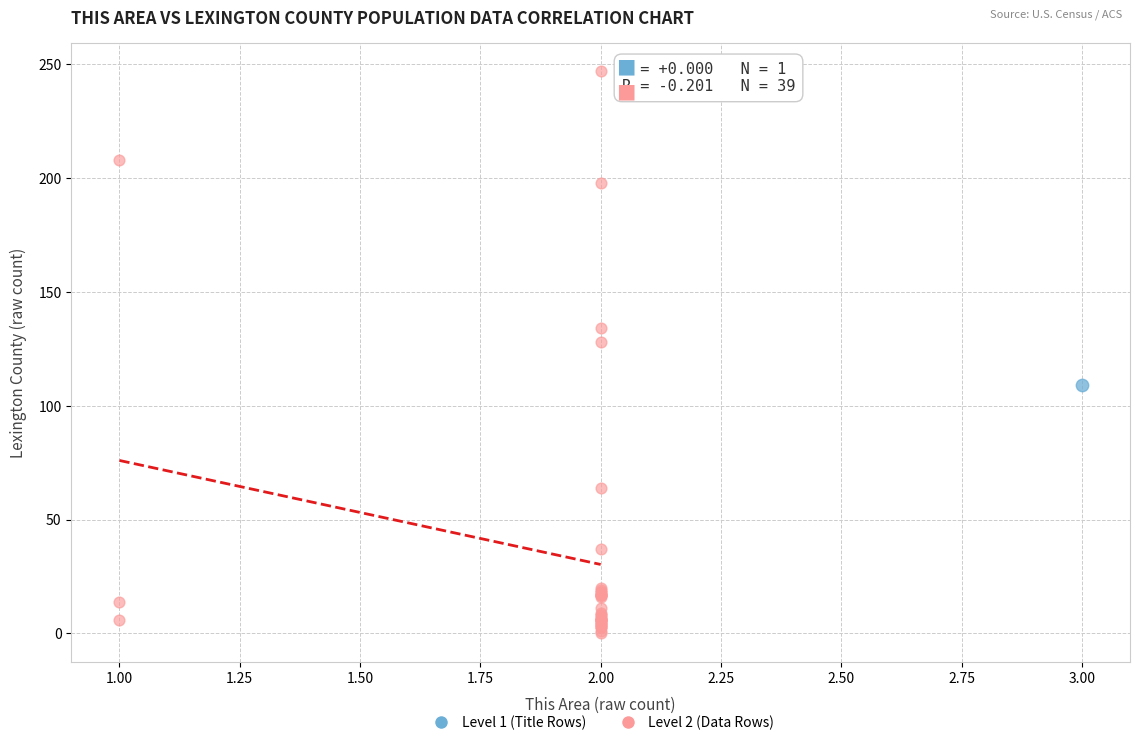

What are all the series names shown in the legend?

Level 1 (Title Rows), Level 2 (Data Rows)